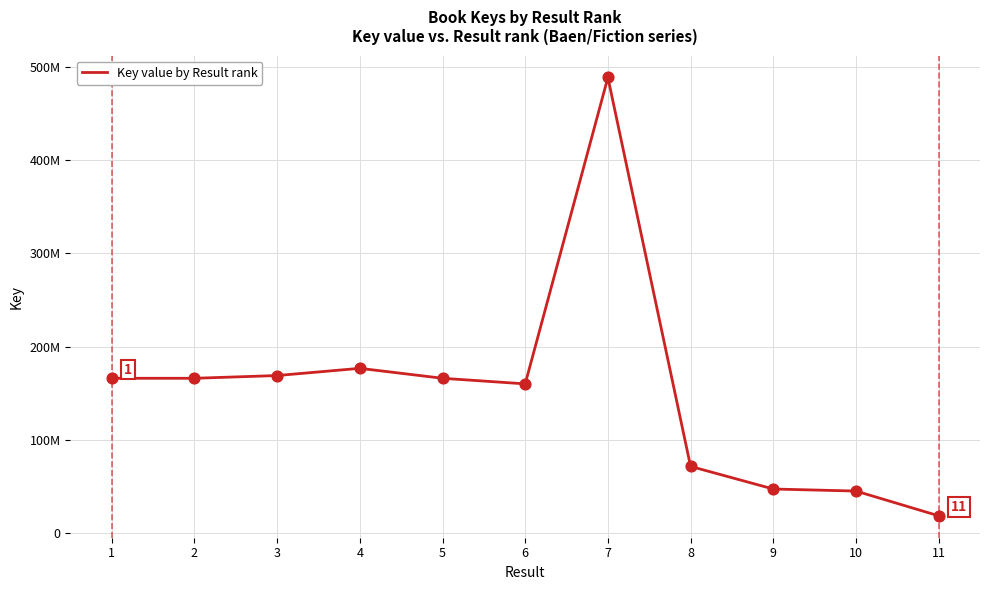

Between 9 and 2, which is larger?

2